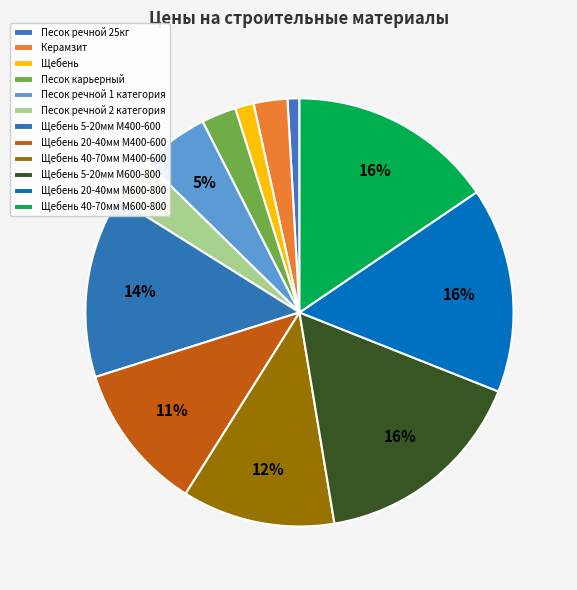

How many slices are in this pie chart?

12